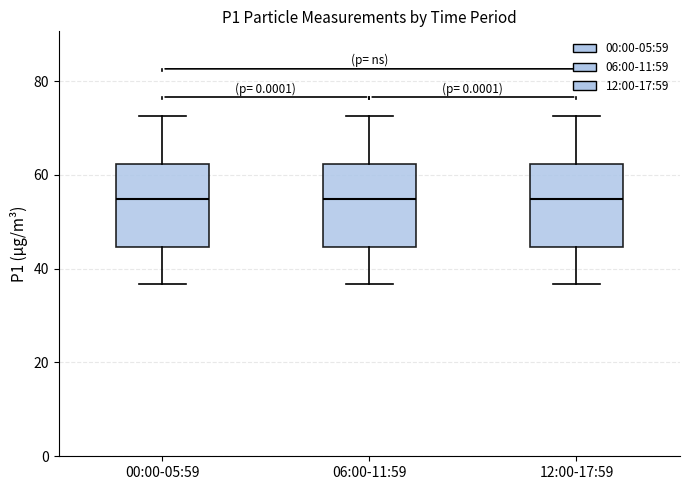

Where is the lower edge of the box for 12:00-17:59 on the y-axis? The values are not printed on the chart, so give them approximately, as read against the axis.

44